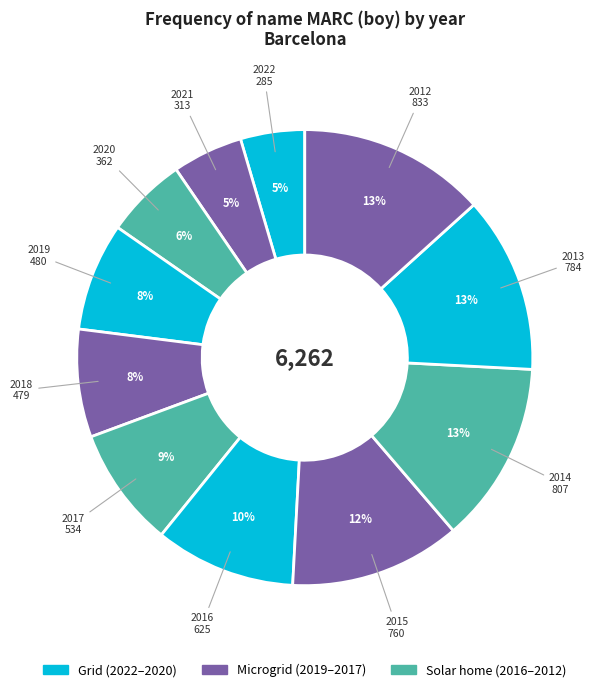

Which slice is the smallest?

2022